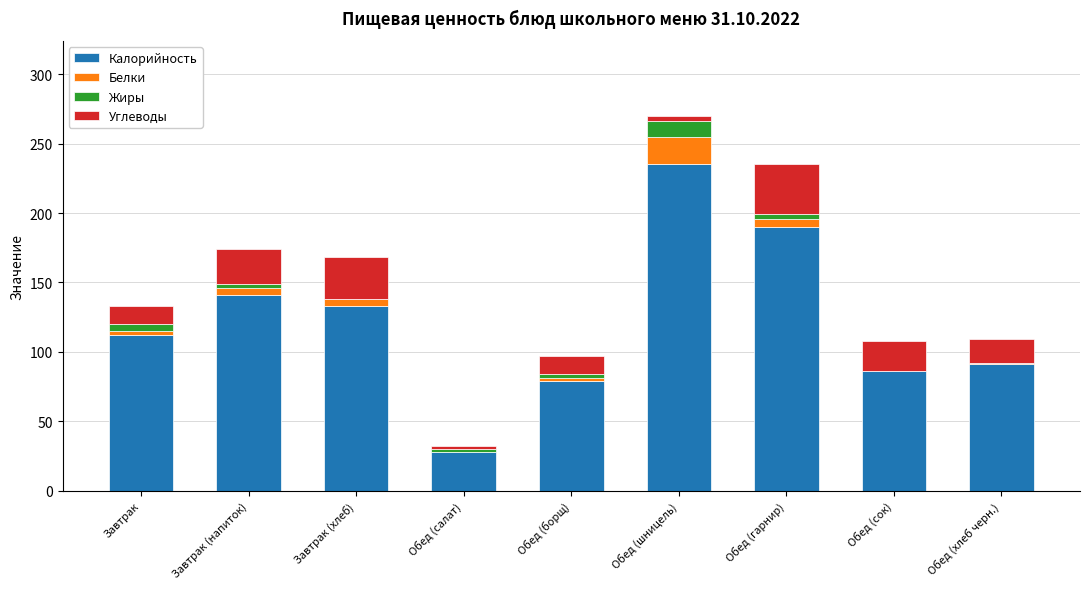

Are the bars grouped side by side (vs. stacked)?

No